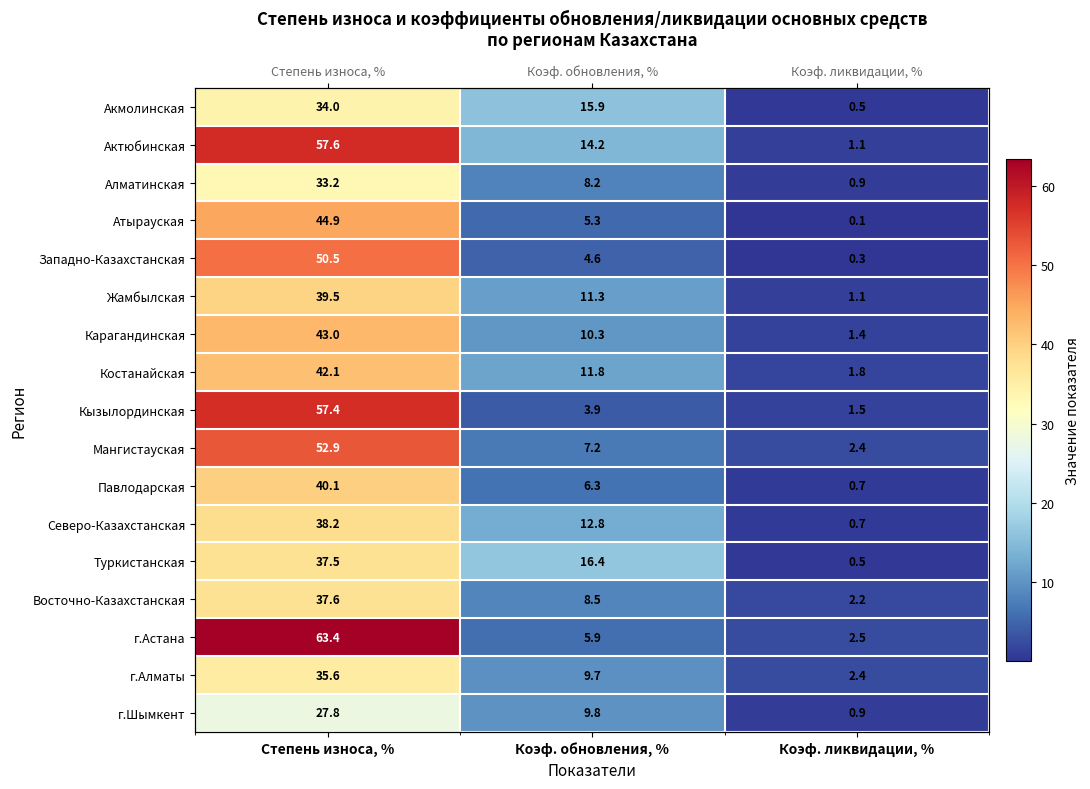

The г.Астана series shows 5.9 at Коэф. обновления, %. True or false?

True